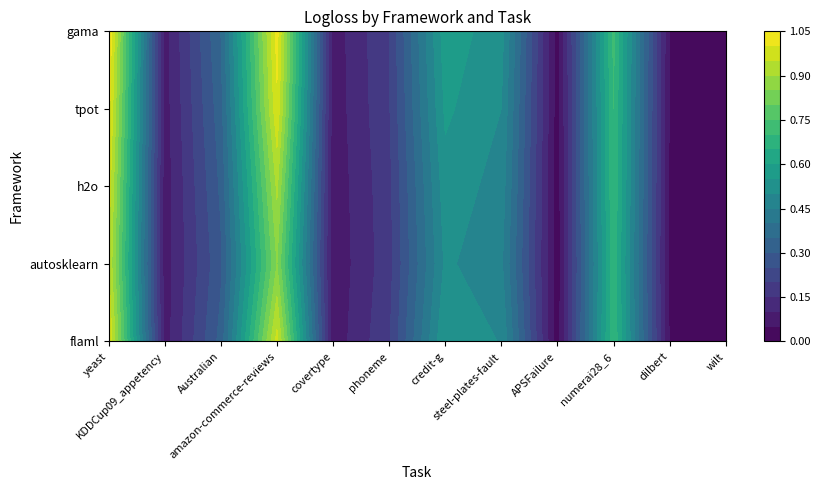

What is the sum of all gama values?

4.7